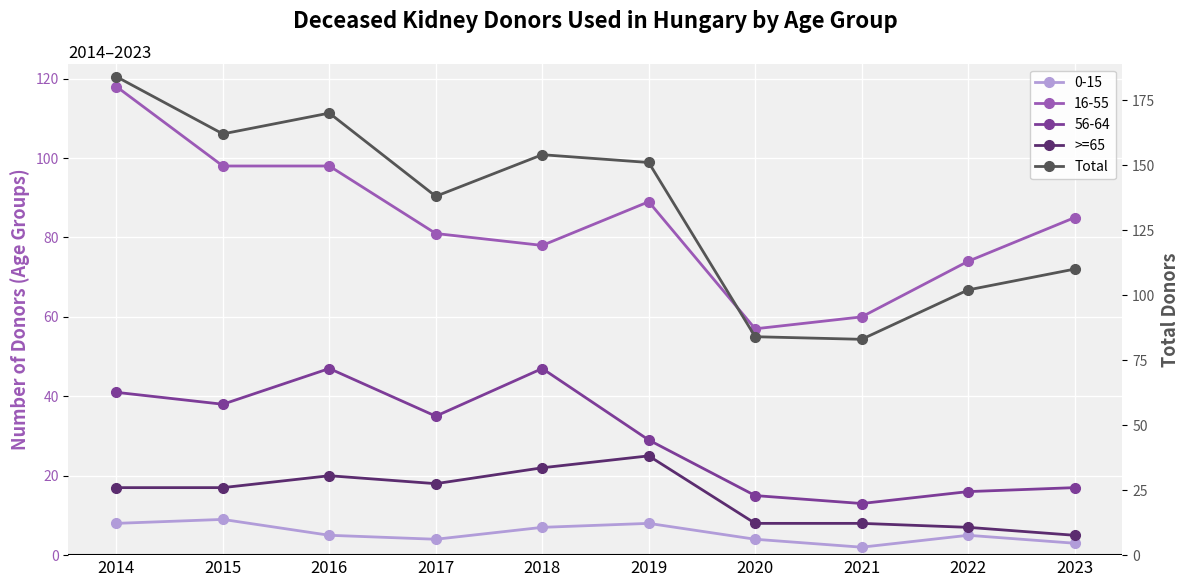

True or false: >=65 and Total intersect in this chart.

False